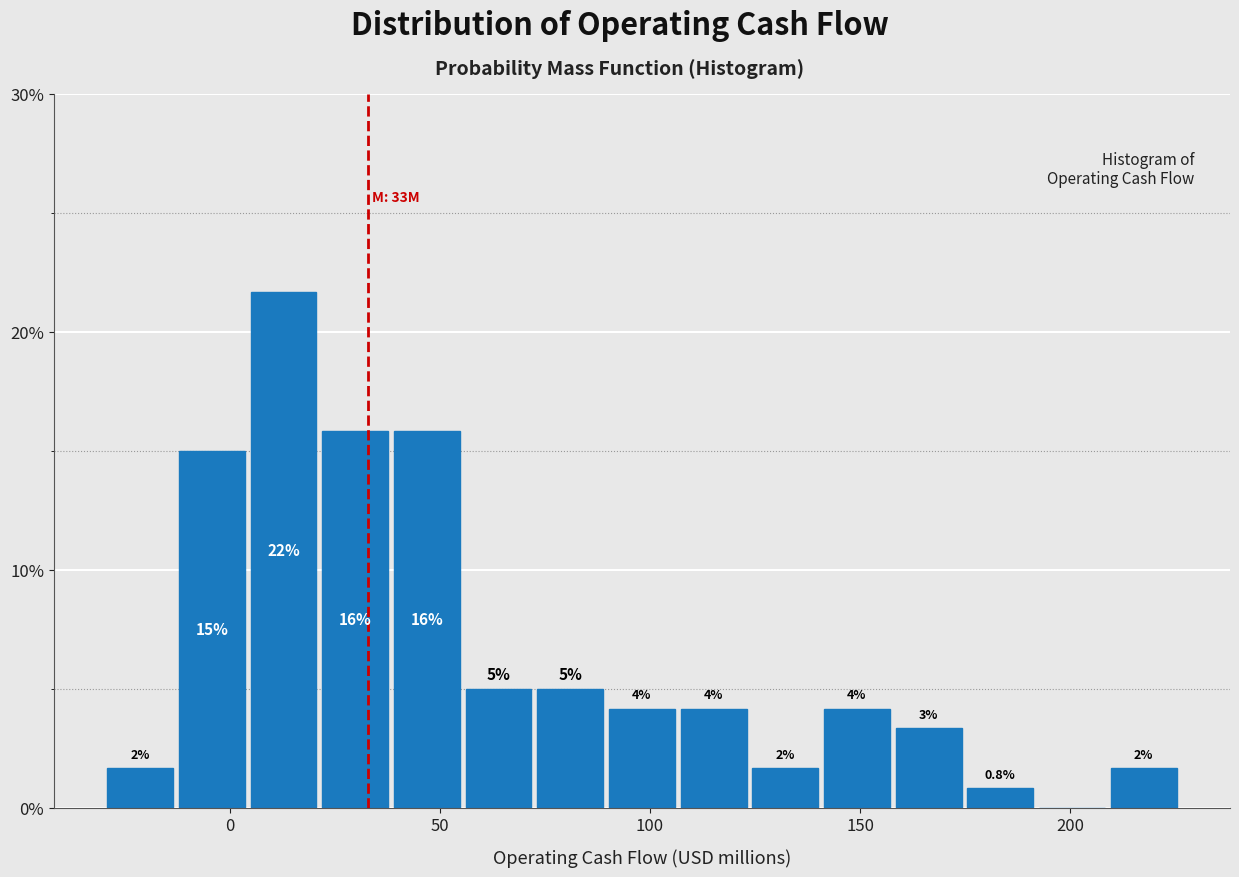

Read against the x-axis, roughly where is the centre of the tallest bar?

15